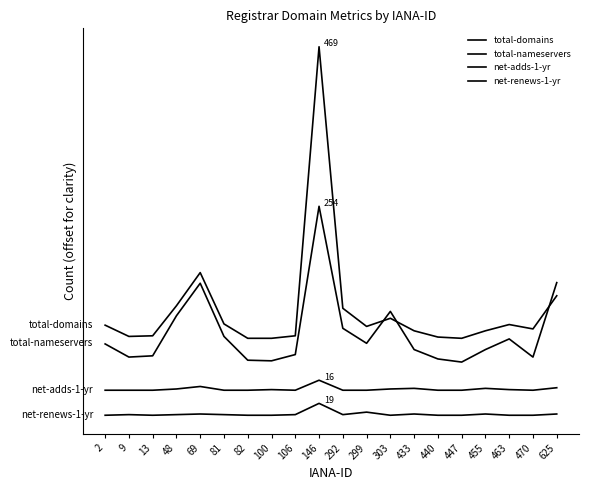

Reading left to right, transcribe all the data shown in this chart.

total-domains: 2=144	9=126	13=127	48=175	69=228	81=146	82=123	100=123	106=127	146=589	292=171	299=142	303=155	433=135	440=125	447=123	455=135	463=145	470=138	625=191
total-nameservers: 2=114	9=93	13=95	48=159	69=211	81=126	82=88	100=87	106=97	146=334	292=139	299=115	303=166	433=105	440=90	447=85	455=105	463=122	470=93	625=212
net-adds-1-yr: 2=40	9=40	13=40	48=42	69=46	81=40	82=40	100=41	106=40	146=56	292=40	299=40	303=42	433=43	440=40	447=40	455=43	463=41	470=40	625=44
net-renews-1-yr: 2=0	9=1	13=0	48=1	69=2	81=1	82=0	100=0	106=1	146=19	292=1	299=5	303=0	433=2	440=0	447=0	455=2	463=0	470=0	625=2